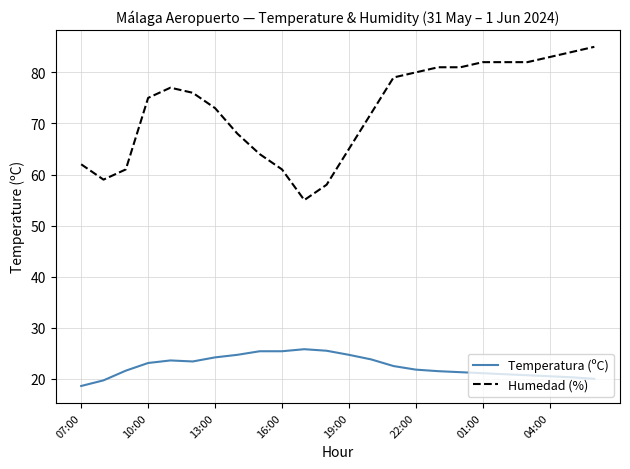

List the series in order of their overall mean, lowest first.

Temperatura (ºC), Humedad (%)